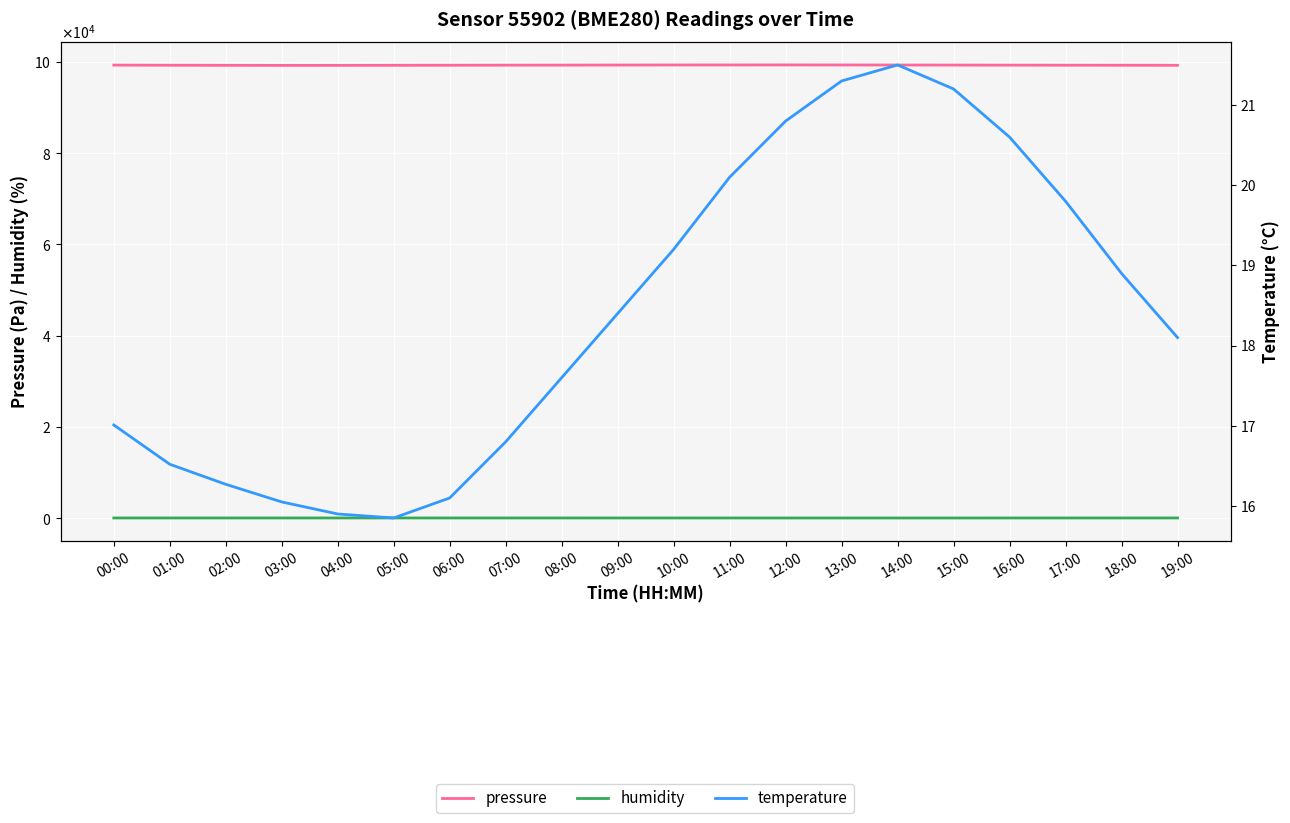

What are all the series names shown in the legend?

pressure, humidity, temperature